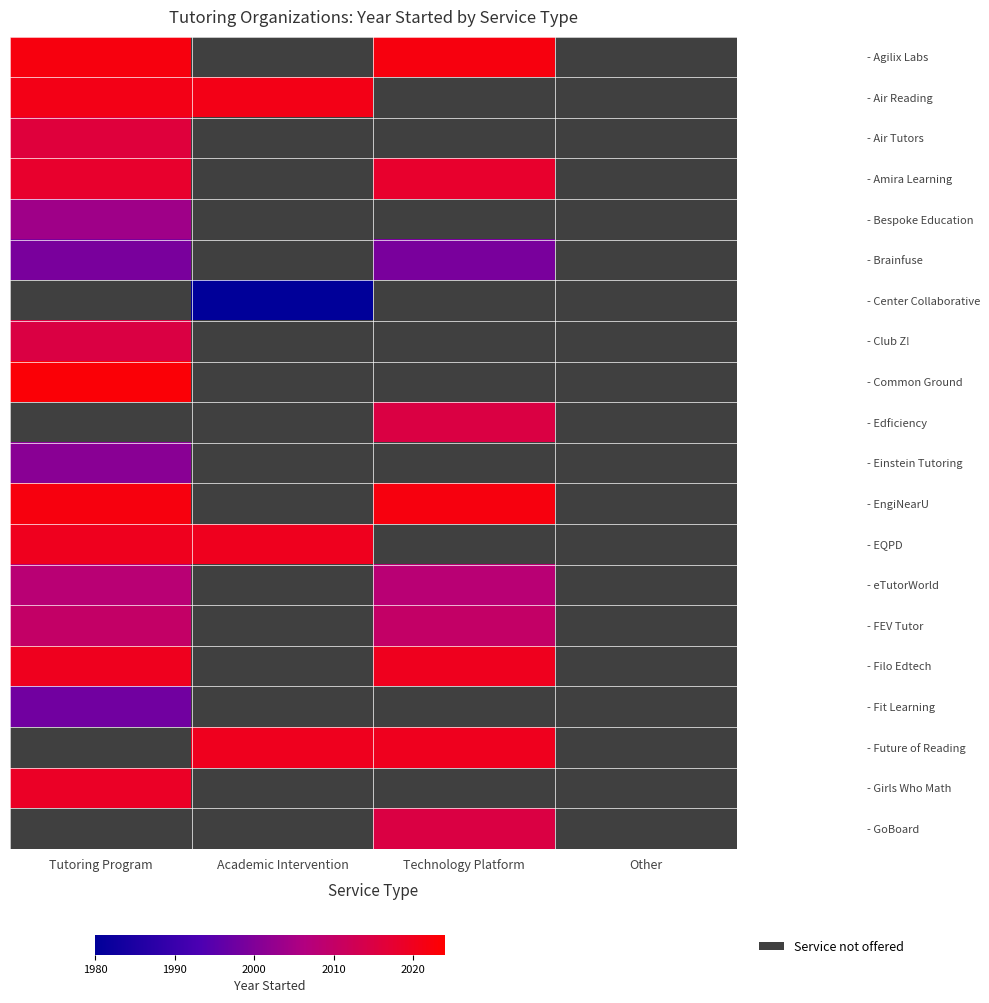

At how many categories does at least one series exceed 1991?

3